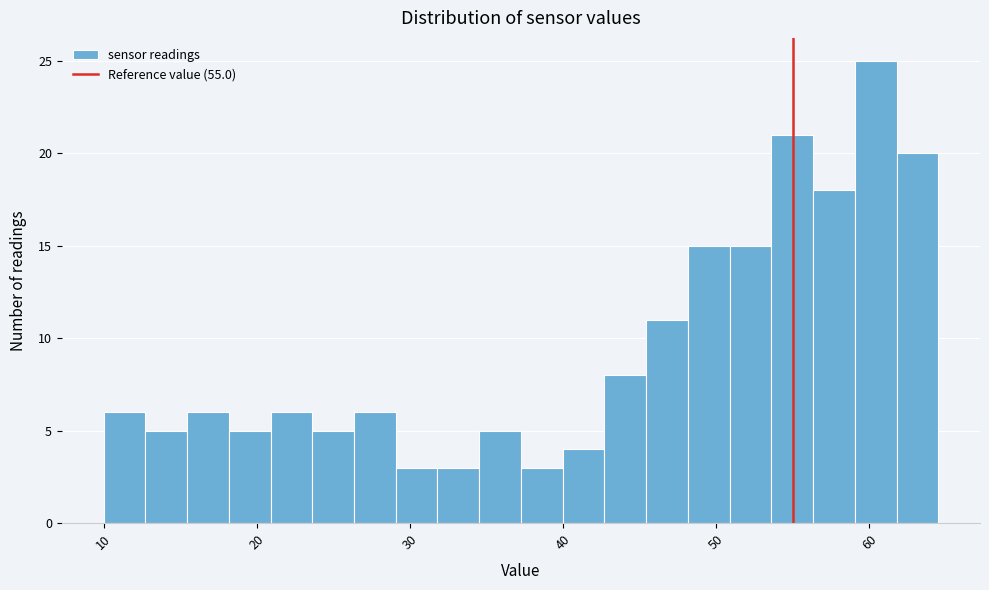

Around what value on the x-axis is the tallest bar? Give the approximate position of its centre, as read against the axis.

60